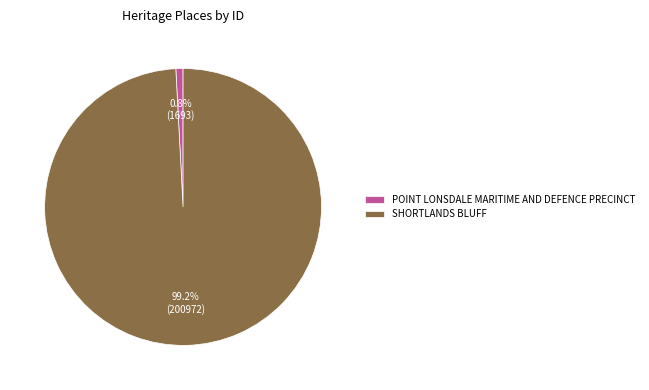

Rank the categories by value from lowest to highest.

POINT LONSDALE MARITIME AND DEFENCE PRECINCT, SHORTLANDS BLUFF